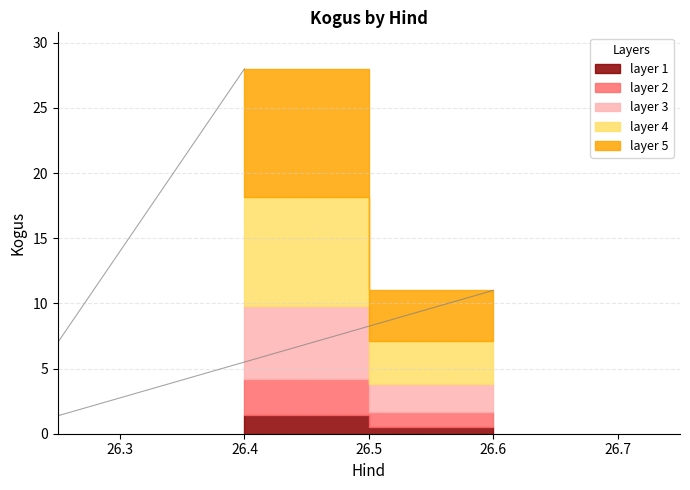

What is the difference between the maximum and second lowest values?

24